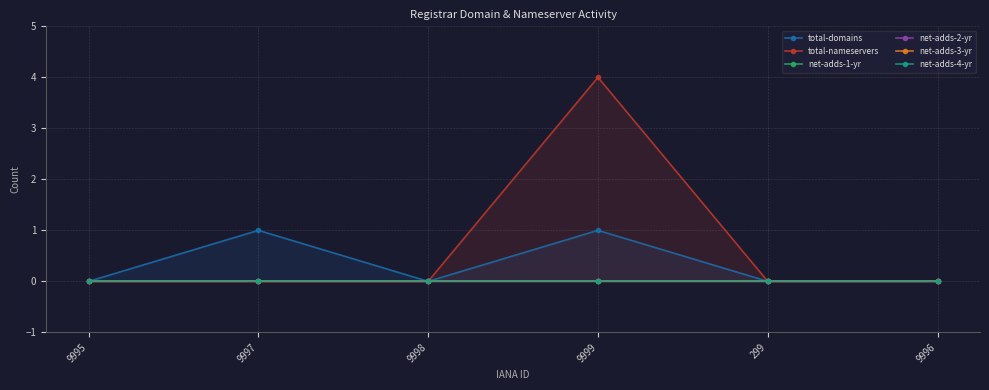

Where is the first local minimum for total-domains?

9998